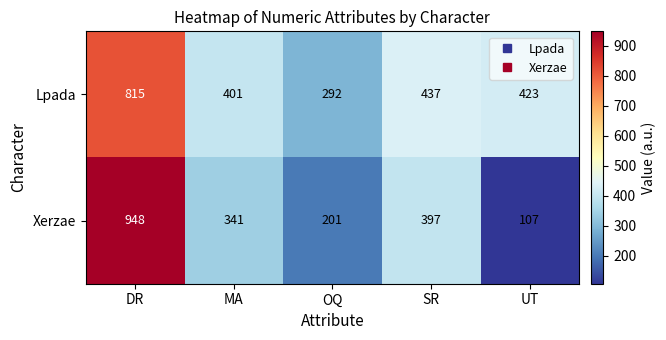

Where does the Xerzae series first go above 341?

DR